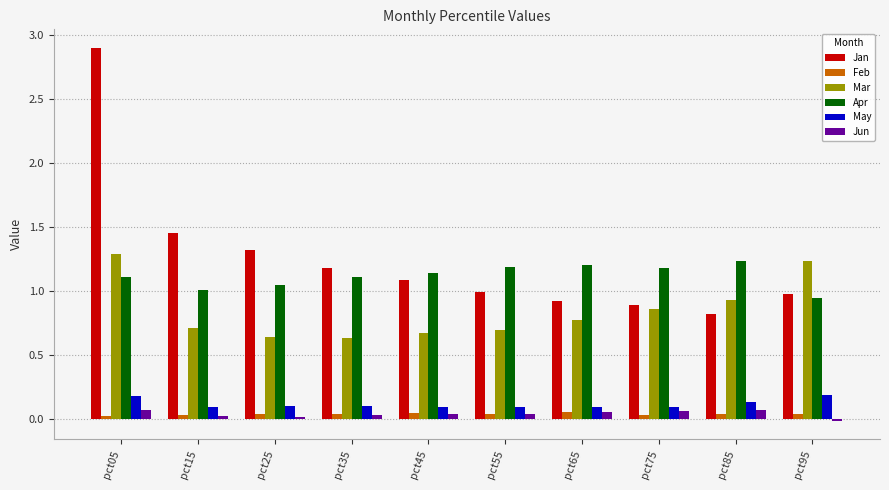

Count the Feb values in the range 0 to 1.

10